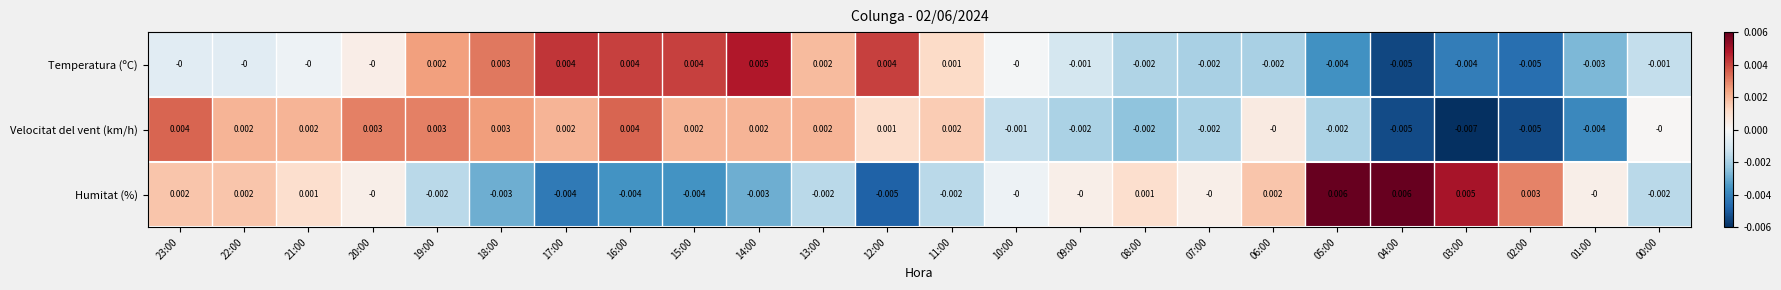

Is the value of Humitat (%) at 22:00 greater than the value of Velocitat del vent (km/h) at 10:00?

Yes